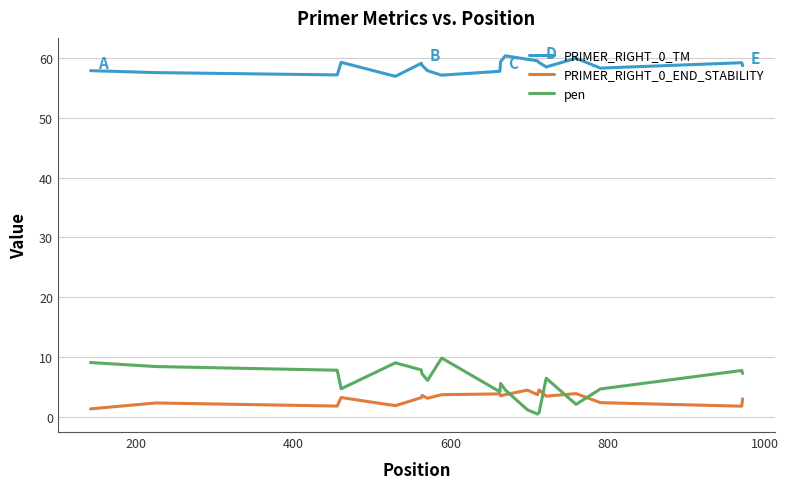

True or false: pen and PRIMER_RIGHT_0_TM cross at least once.

False